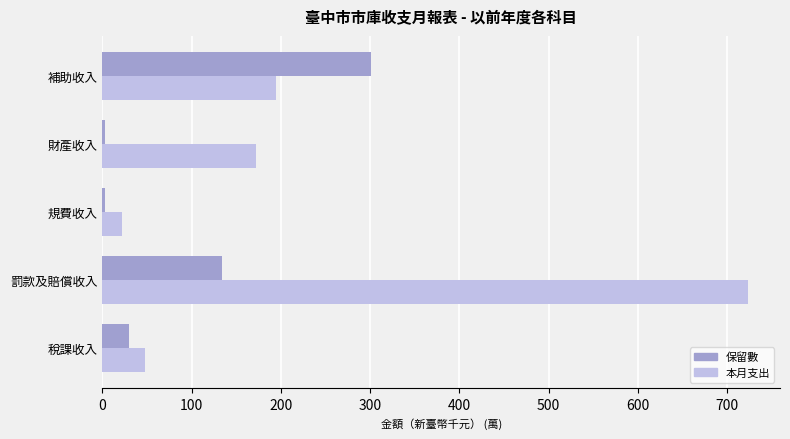

Count the number of data series in this chart.

2